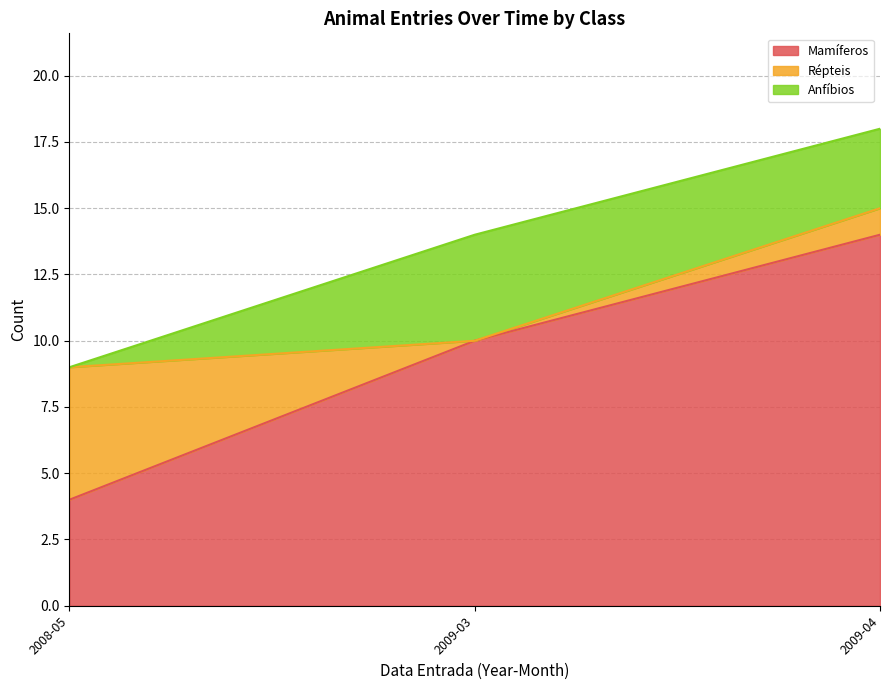

At 2009-01, list the series in order from smallest to largest.

Anfíbios, Répteis, Mamíferos